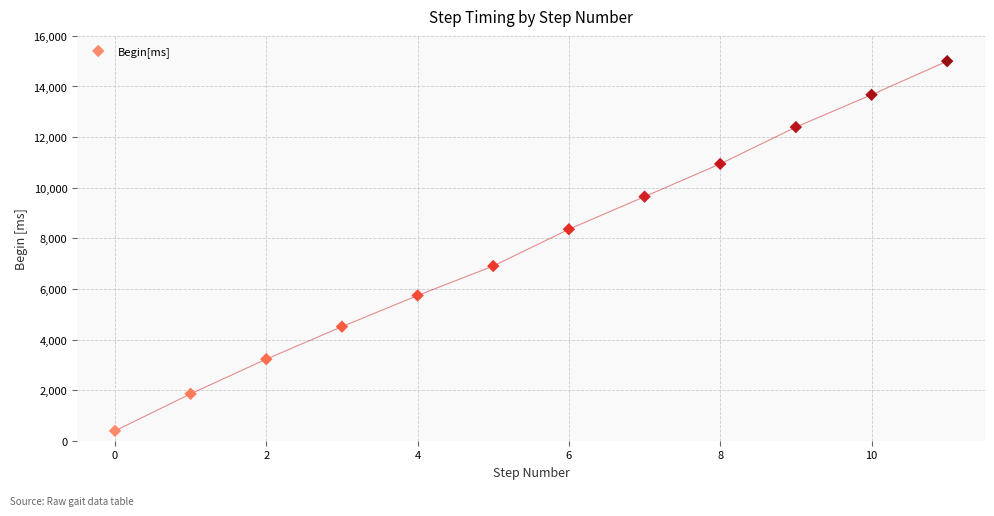

What is the average Y value?

7720